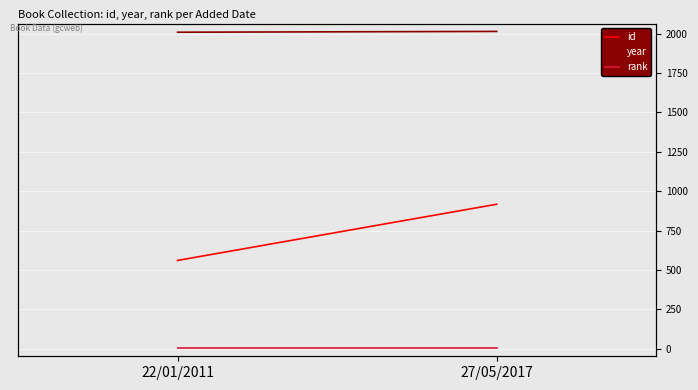

What is the minimum value for rank?

1